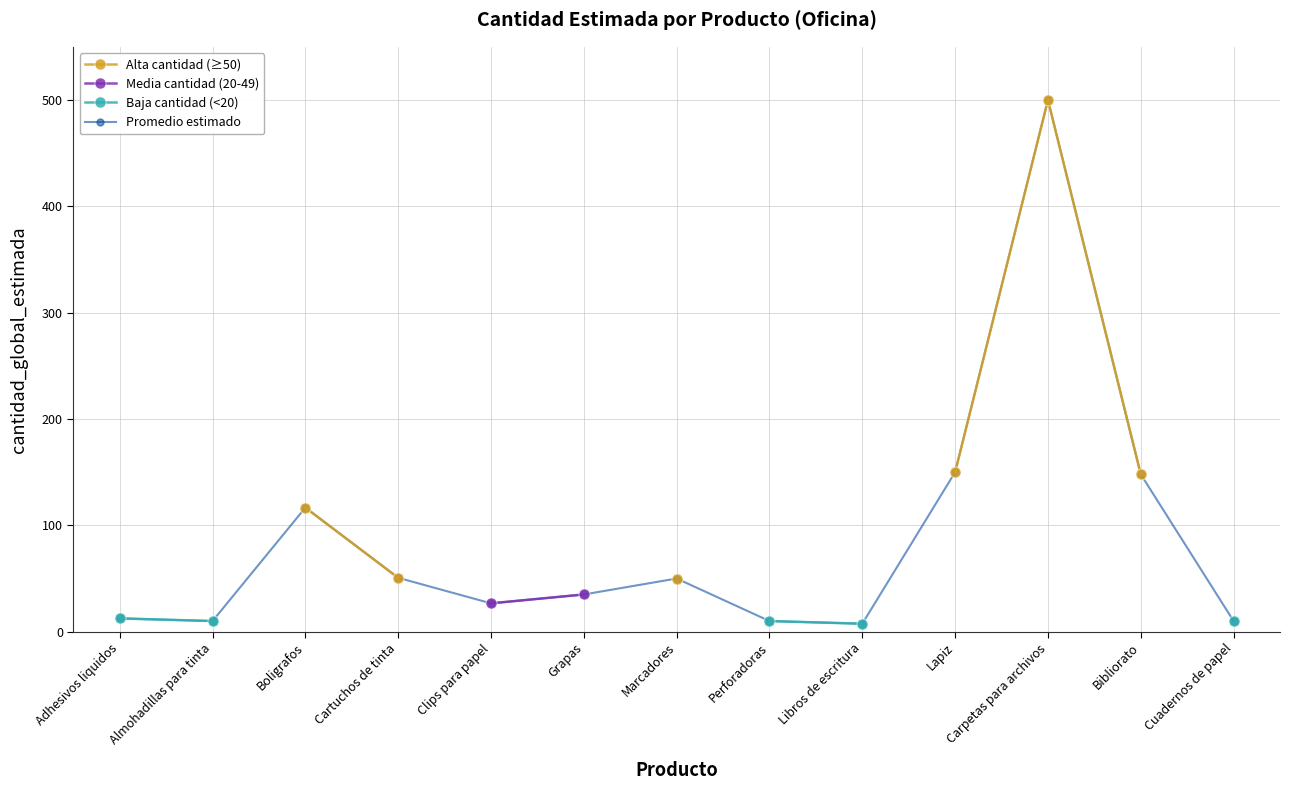

Is it true that Promedio estimado equals 50.0 at Marcadores?

True